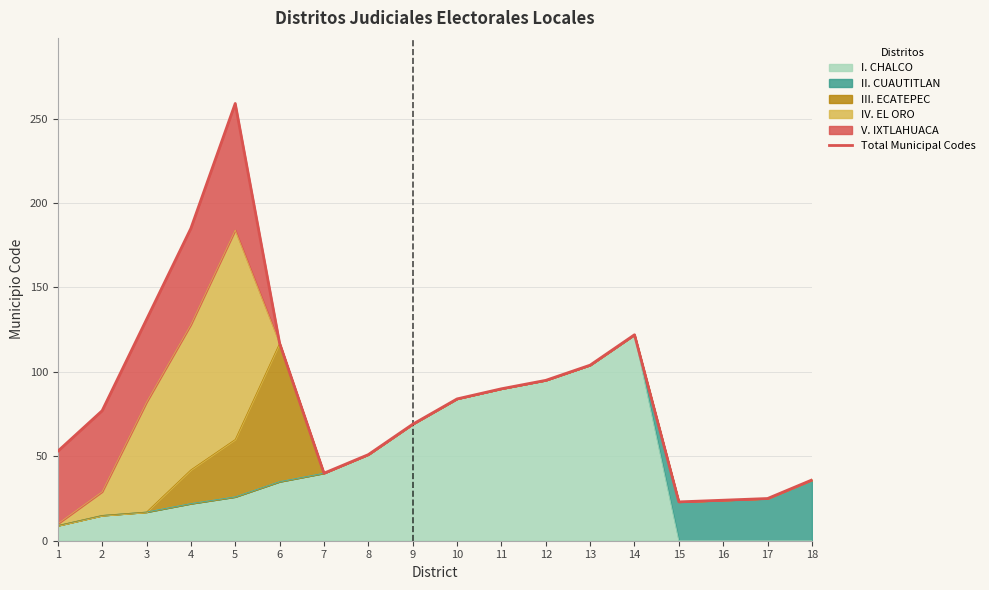

Rank the categories by value from lowest to highest.

15, 16, 17, 18, 7, 8, 1, 9, 2, 10, 11, 12, 13, 6, 14, 3, 4, 5